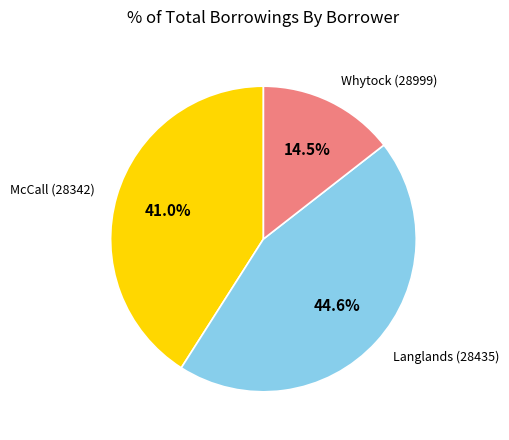

Is there a majority slice in this chart?

No